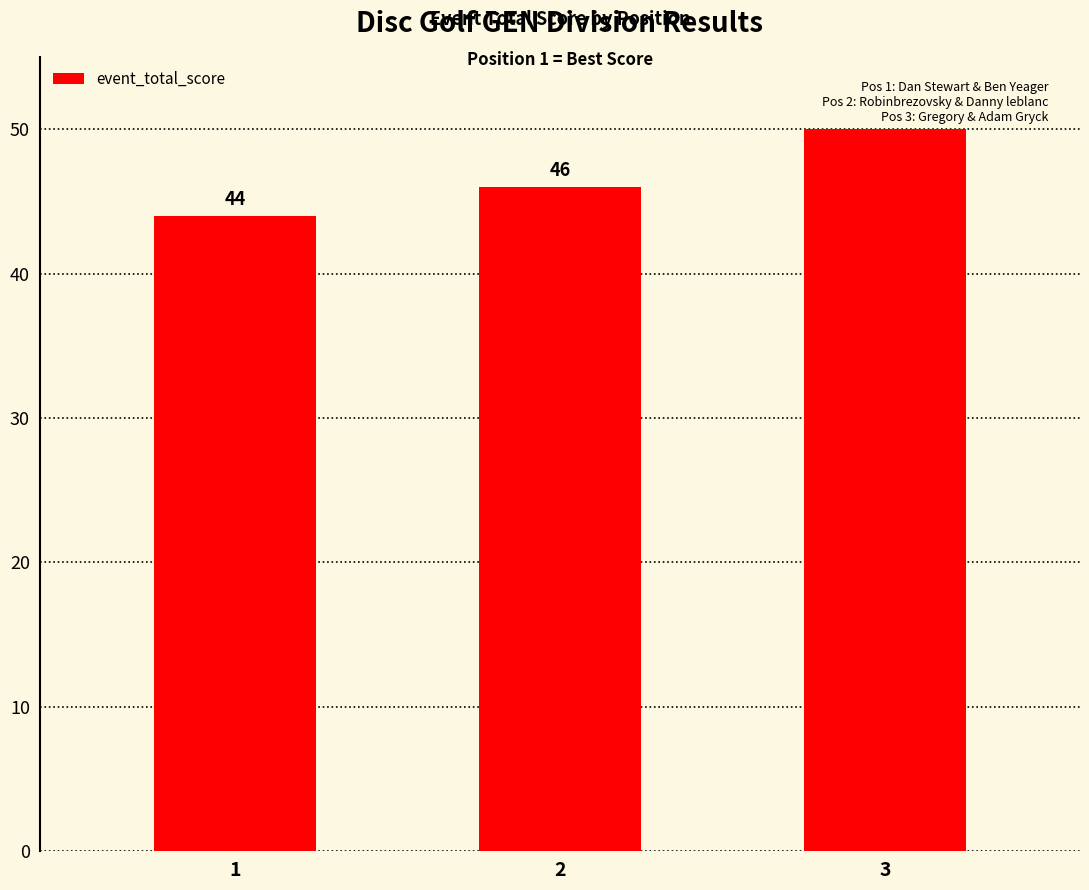

List the labels in order of value, largest first.

3, 2, 1